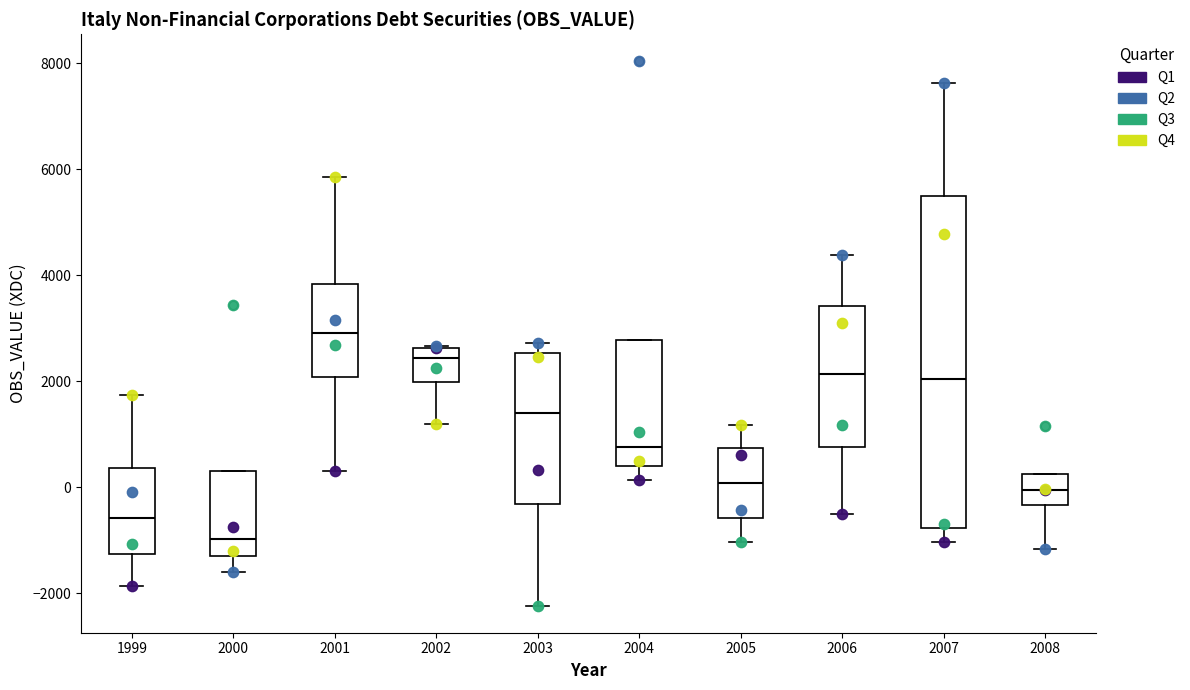

Which box is the tallest, from its lower edge to its upper edge?

2007